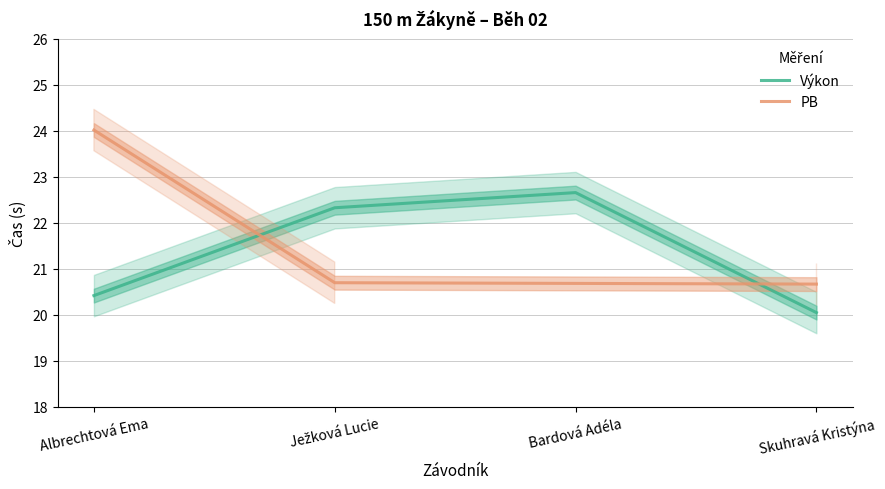

The value of Výkon at Skuhravá Kristýna is 20.1. True or false?

True